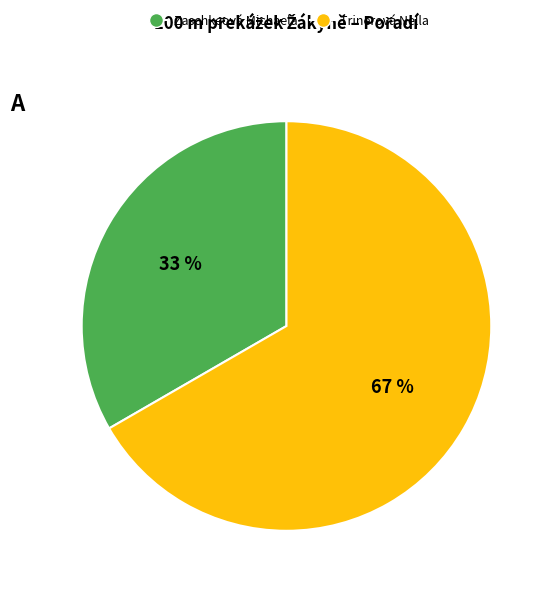

Does any single category account for the majority?

Yes